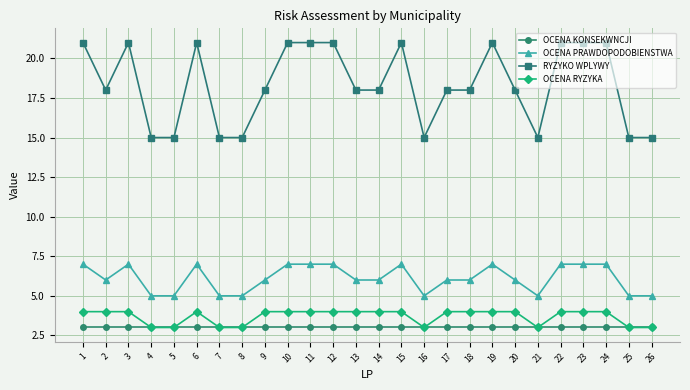

How many lines are shown in the chart?

4